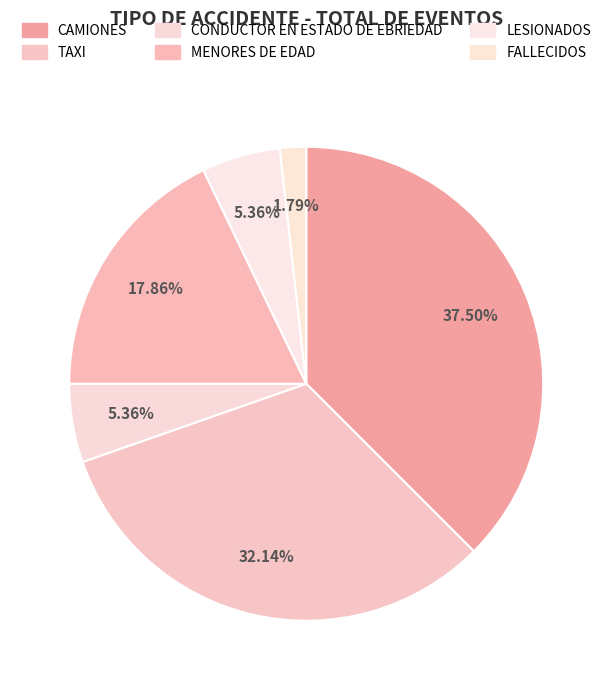

The LESIONADOS slice represents 1% of the pie. True or false?

False